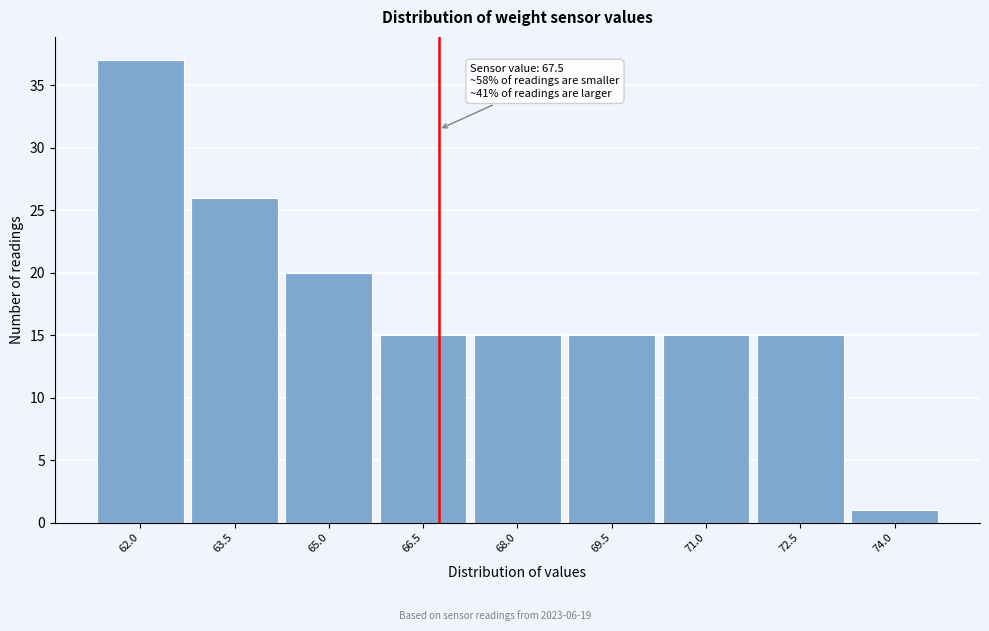

Reading right to left, what are all the values shown in this chart?

1	15	15	15	15	15	20	26	37